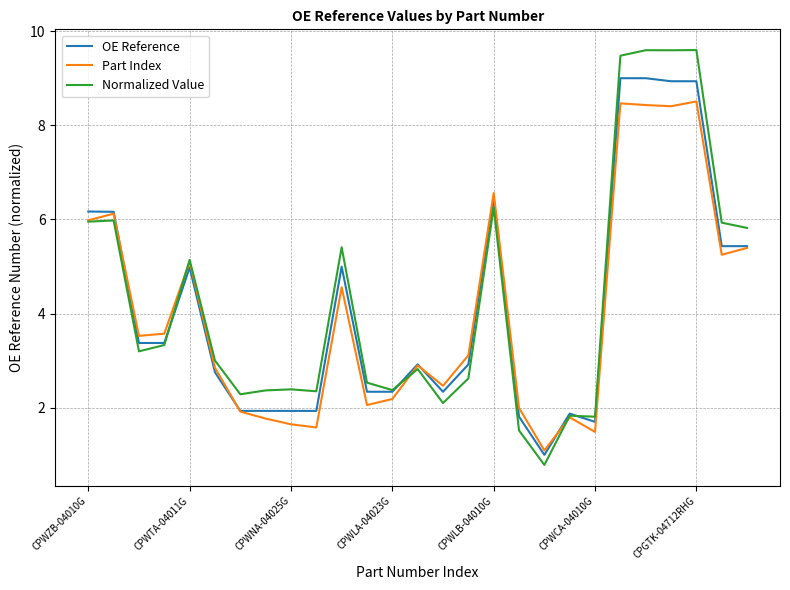

What is the highest value of the Part Index series?

8.5